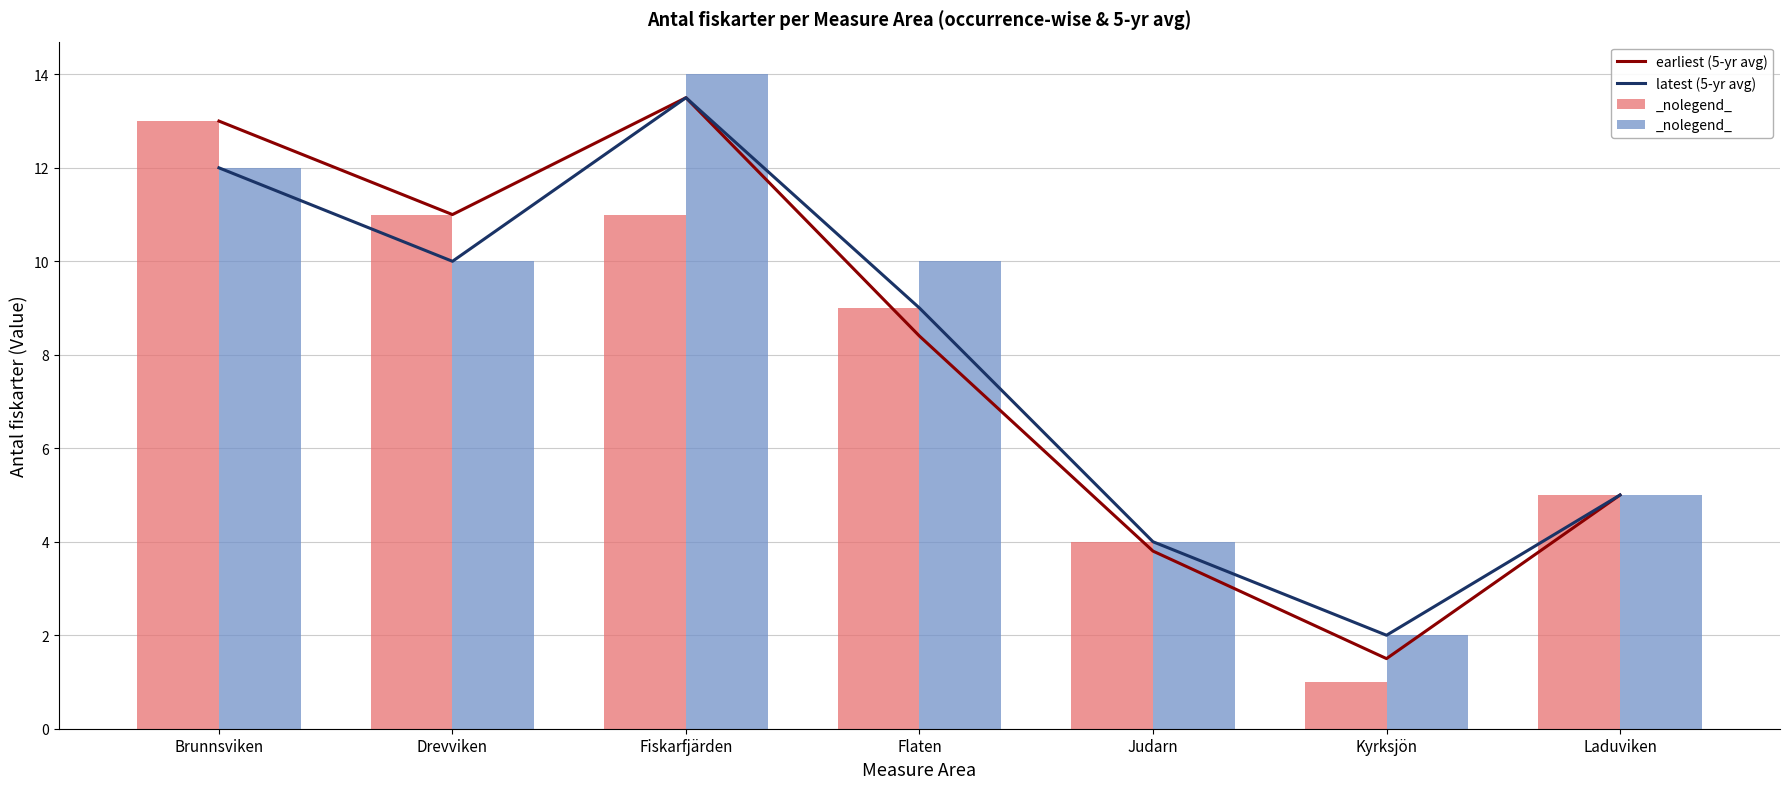

Reading left to right, extract all data points from this chart.

earliest (5-yr avg): 13.0	11.0	13.5	8.4	3.8	1.5	5.0
latest (5-yr avg): 12.0	10.0	13.5	9.0	4.0	2.0	5.0
earliest (occurrence-wise): 13.0	11.0	11.0	9.0	4.0	1.0	5.0
latest (occurrence-wise): 12.0	10.0	14.0	10.0	4.0	2.0	5.0